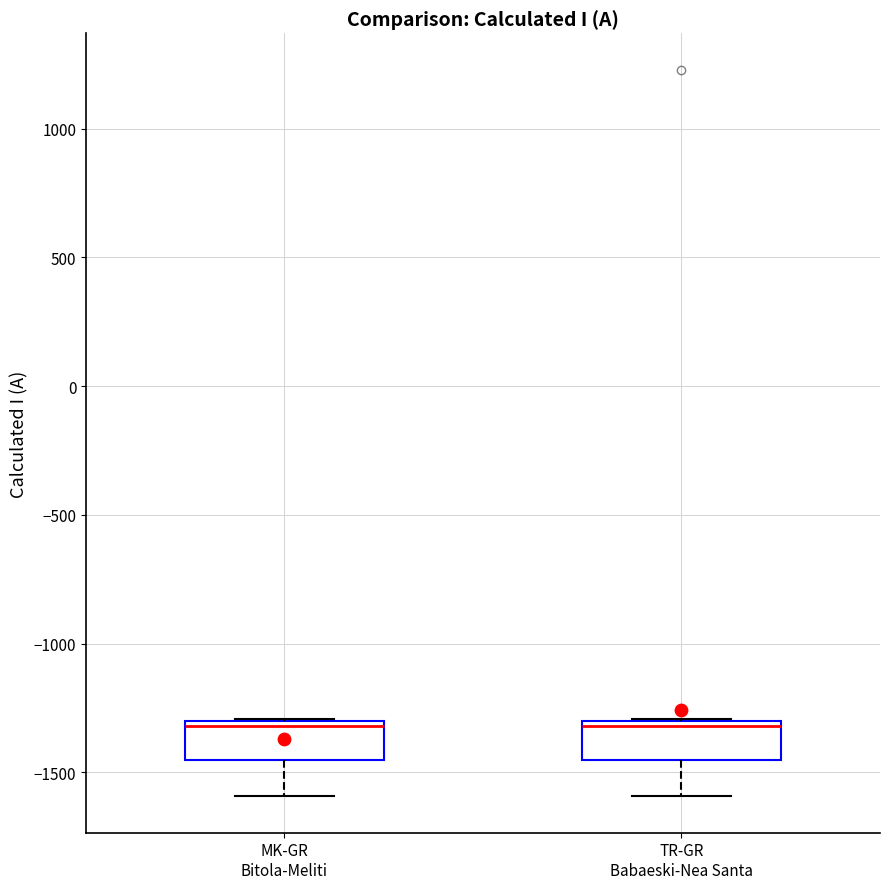

Reading left to right, transcribe this box plot: for each box, give where its median line is, the range the box spans, and where its two whiskers end, as read against the y-axis. The values are not printed on the chart, so give them approximately, as read against the axis.

MK-GR Bitola-Meliti: median -1300 (just below the box's upper edge), box -1450 to -1300, whiskers -1600 to -1300
TR-GR Babaeski-Nea Santa: median -1300 (just below the box's upper edge), box -1450 to -1300, whiskers -1600 to -1300